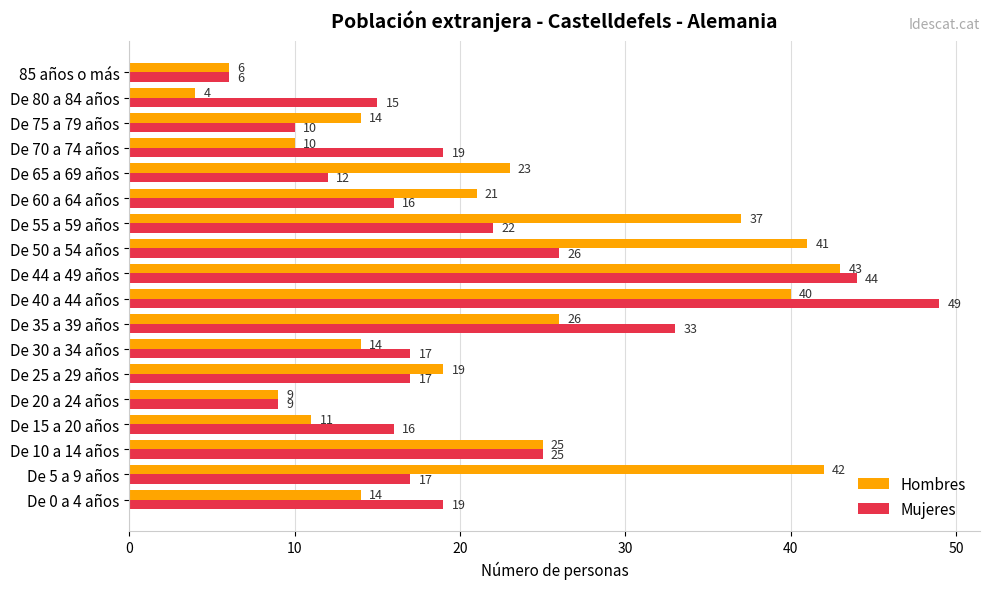

What value does the Hombres series have at De 70 a 74 años?

10